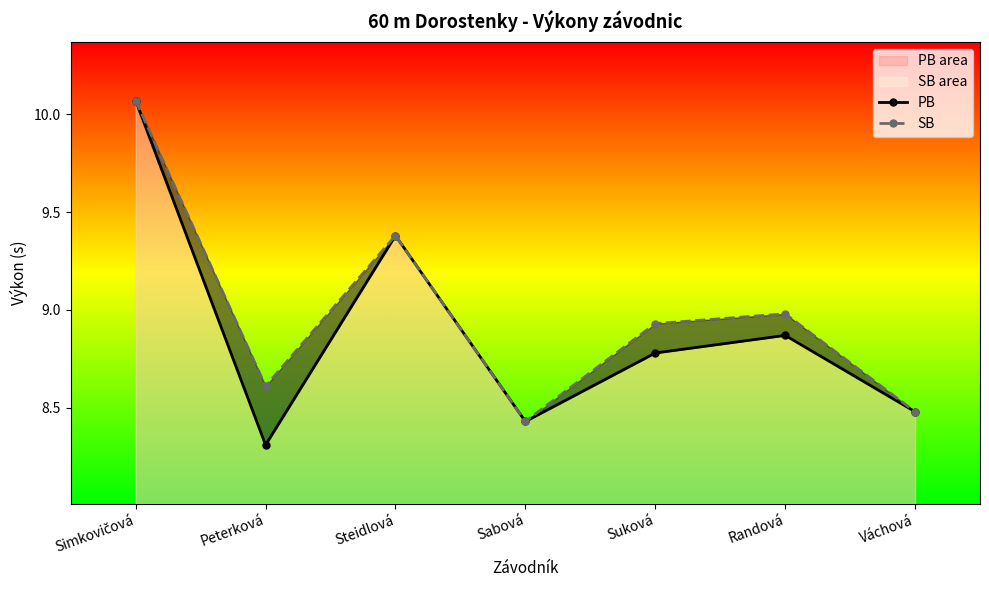

What are all the series names shown in the legend?

PB, SB